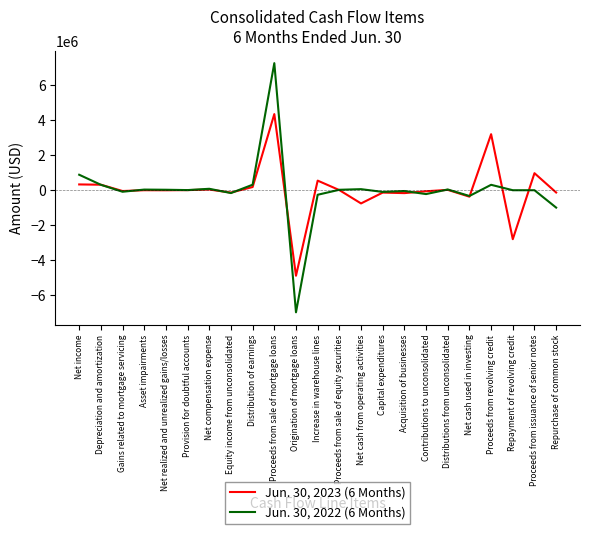

What is the difference between the maximum and minimum values in the Jun. 30, 2022 (6 Months) series?

14255202